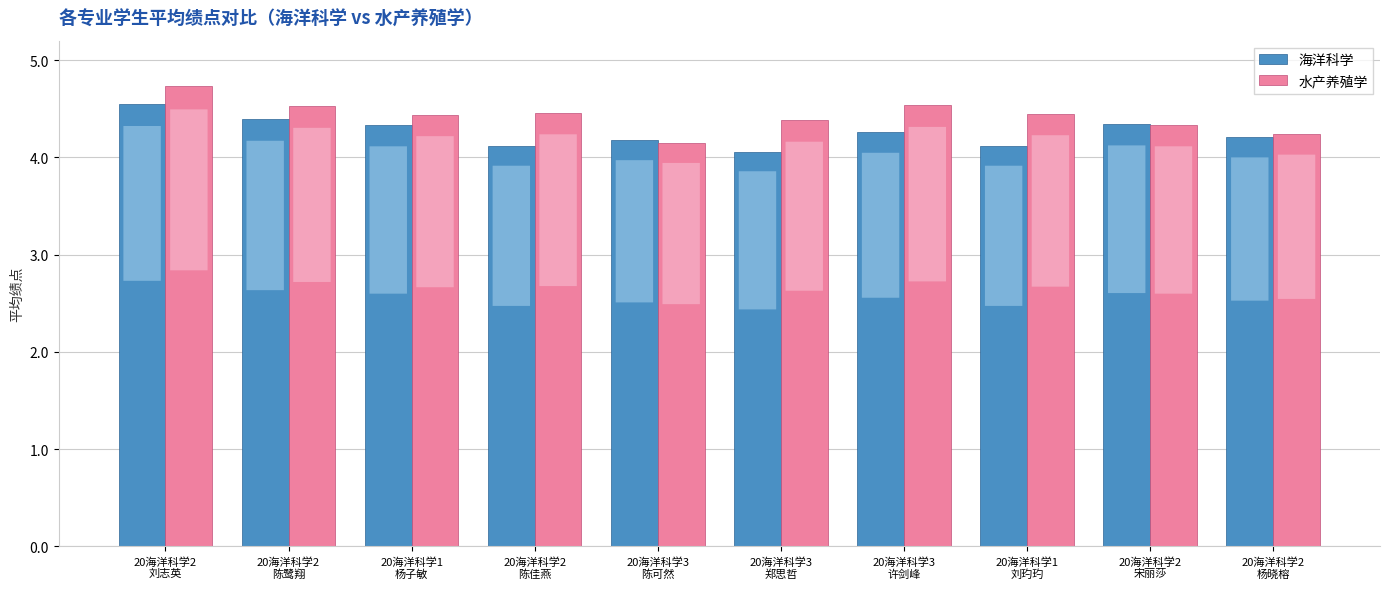

What are all the series names shown in the legend?

海洋科学, 水产养殖学